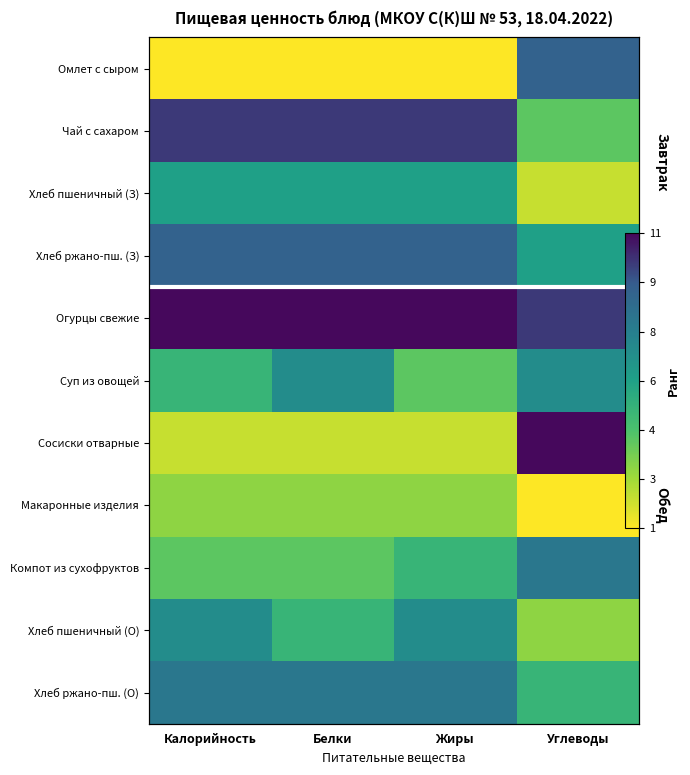

At which category does the chart reach its peak across all series?

Калорийность